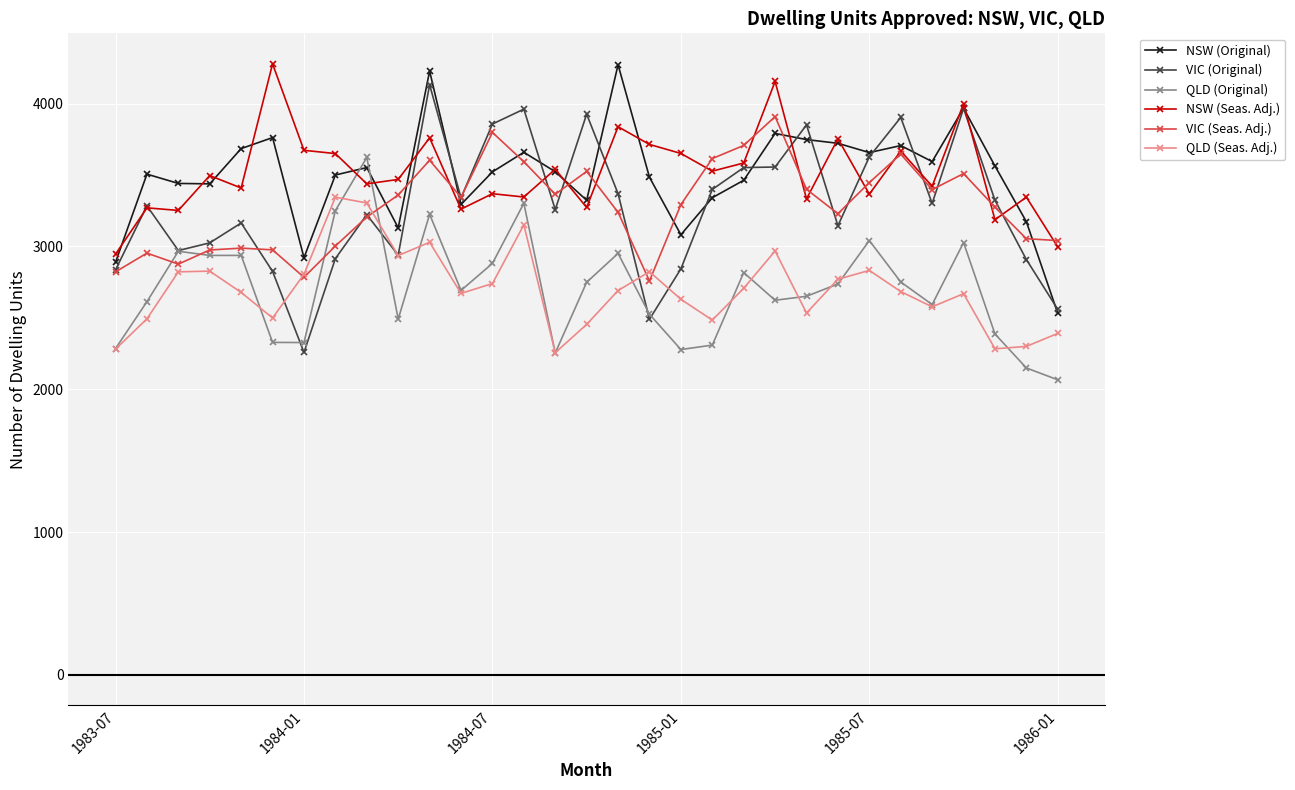

How many intersections are there between QLD (Original) and NSW (Original)?

2